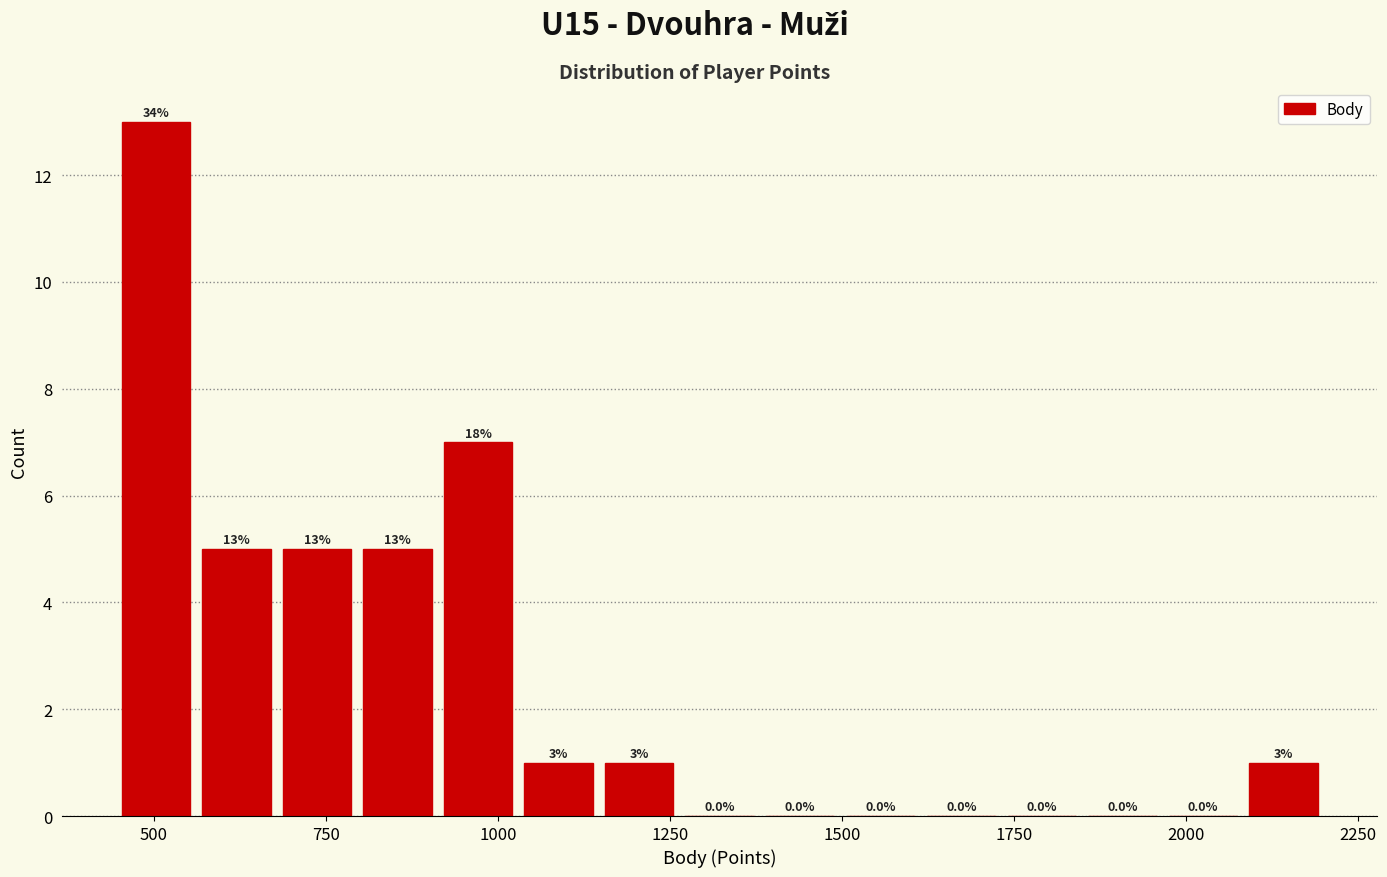

Around what value on the x-axis is the tallest bar? Give the approximate position of its centre, as read against the axis.

500